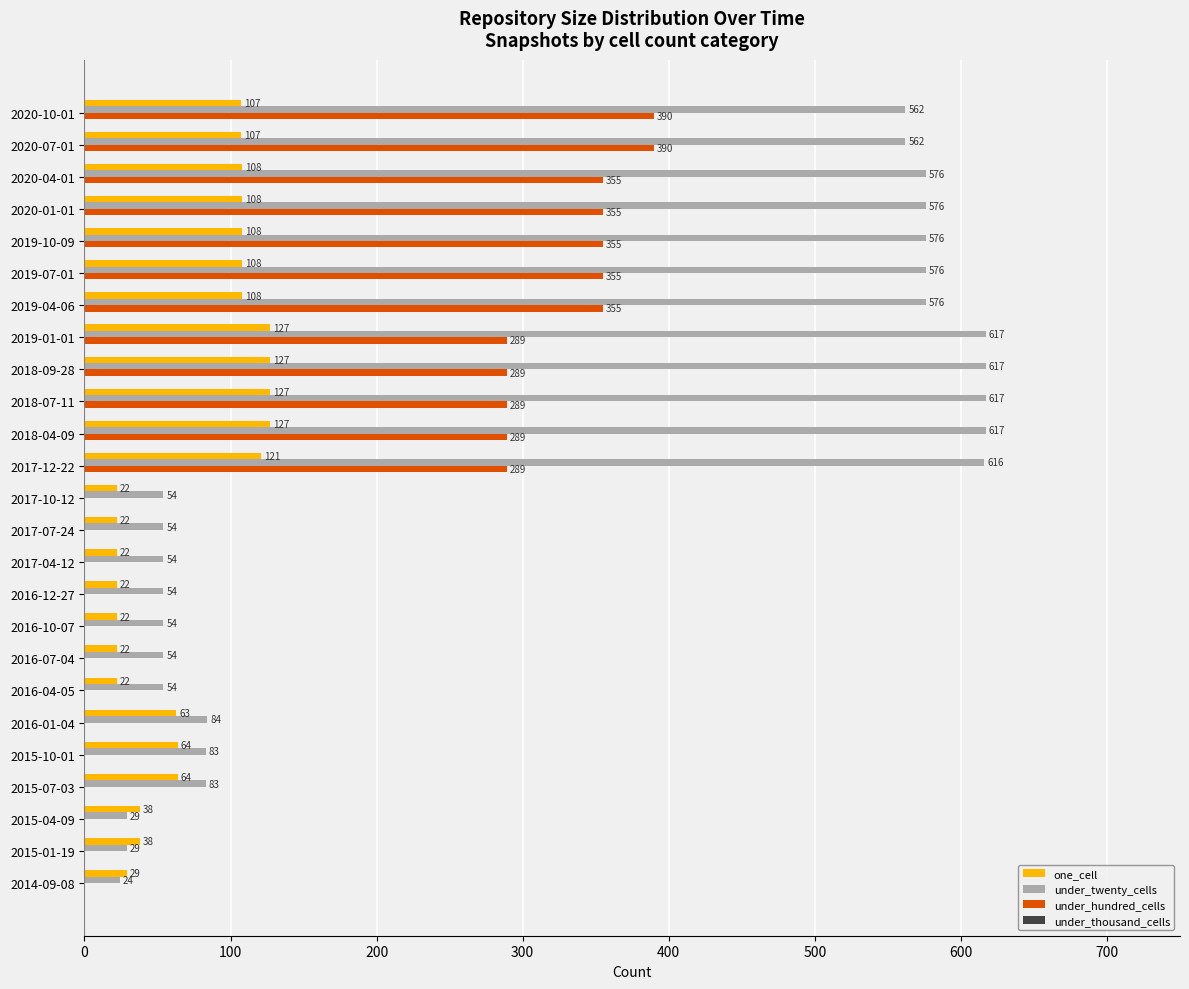

What is the maximum value for under_hundred_cells?

390